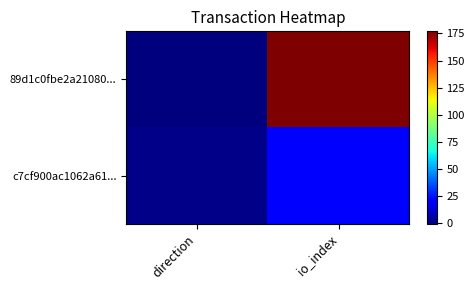

How many data points does each series have?

2